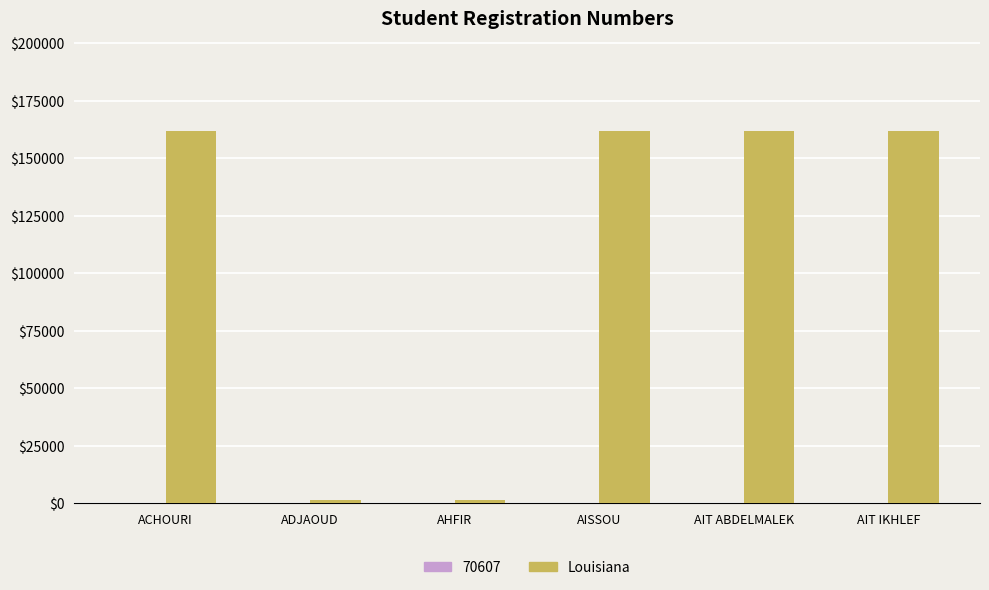

Which series has the largest total across all categories?

Louisiana